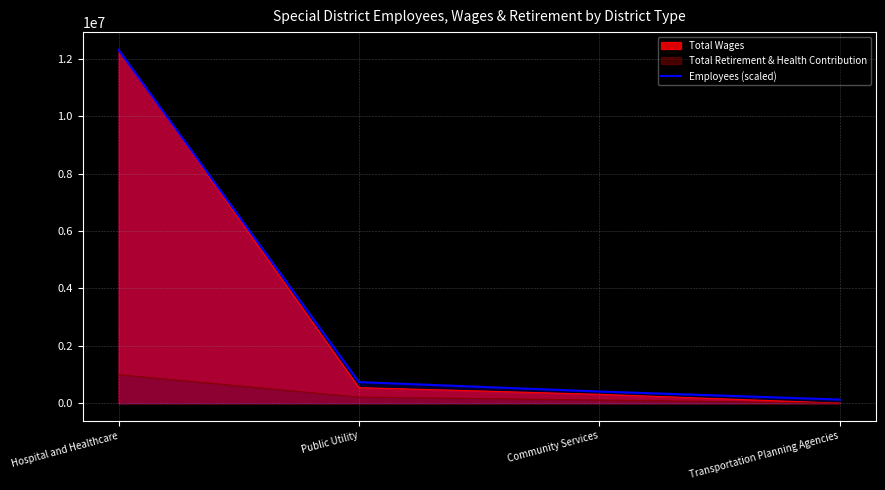

List the labels in order of value, smallest first.

Transportation Planning Agencies, Community Services, Public Utility, Hospital and Healthcare